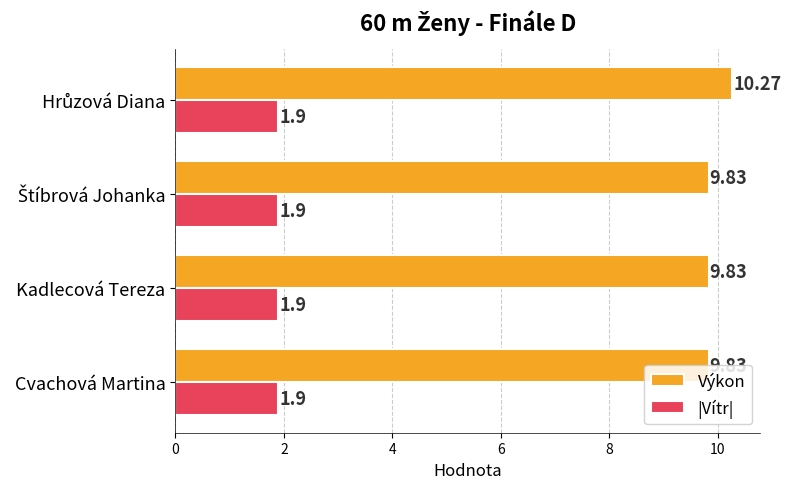

Which series has the largest range (max minus min)?

Výkon